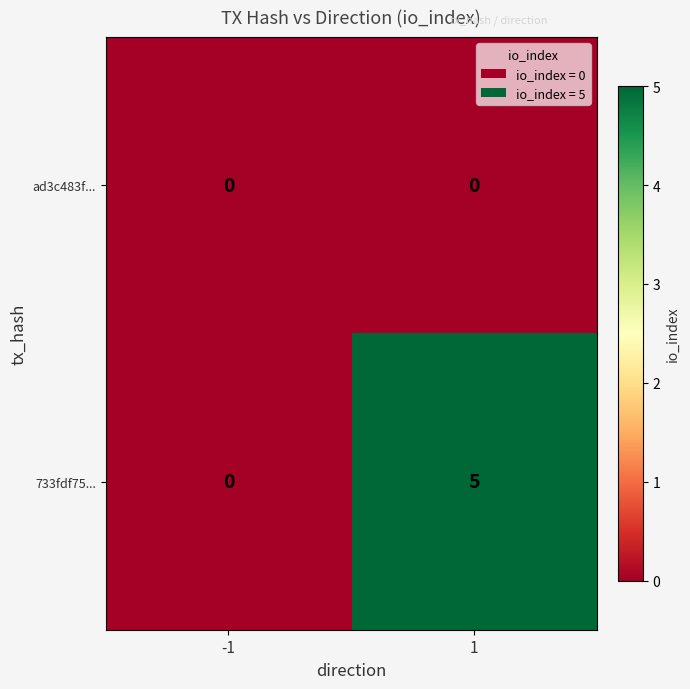

Rank the series by their average value, from lowest to highest.

ad3c483f..., 733fdf75...